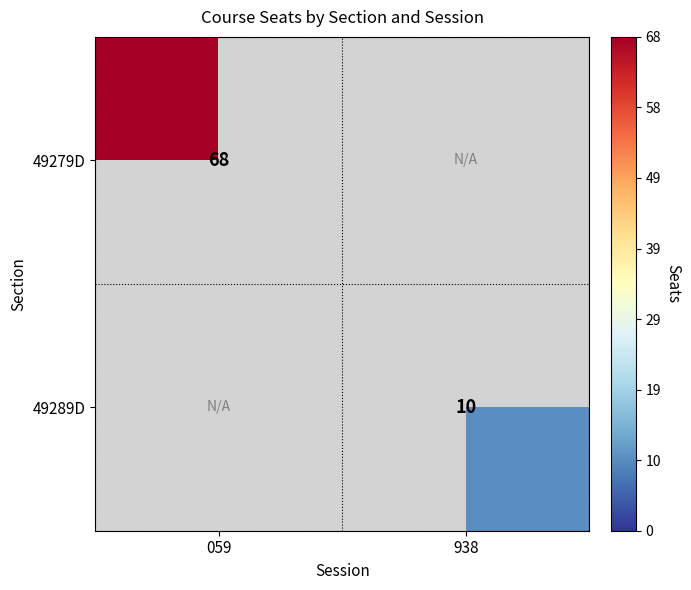

True or false: 49289D has a value of 3 at 938.

False